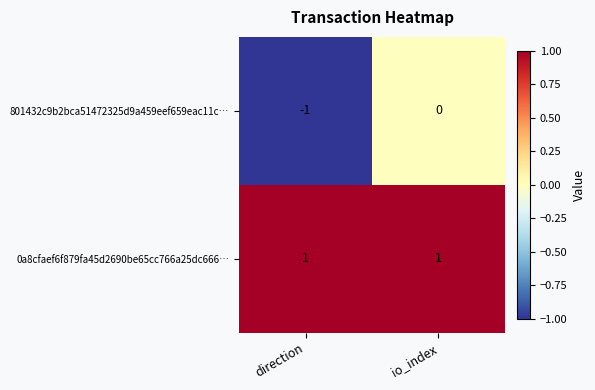

How many data points does each series have?

2